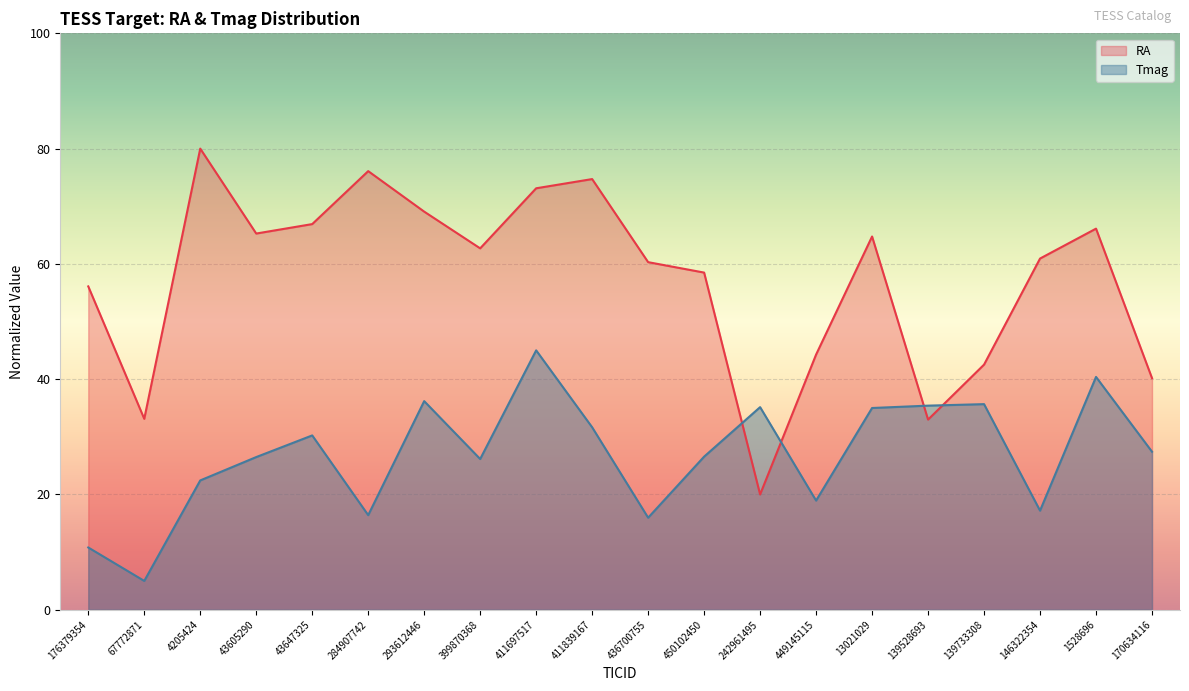

How many categories are shown in the chart?

20